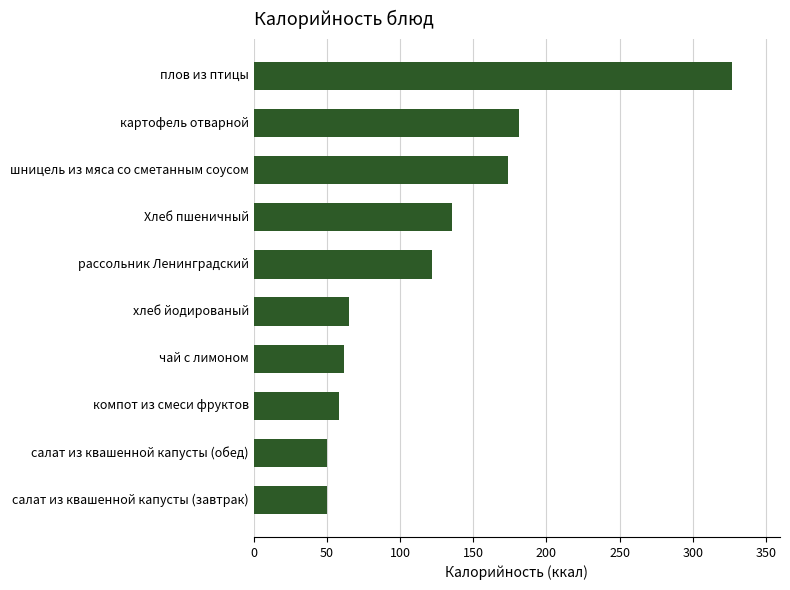

Reading bottom to top, transcribe all the data shown in this chart.

салат из квашенной капусты (завтрак)=50.4	салат из квашенной капусты (обед)=50.4	компот из смеси фруктов=58.0	чай с лимоном=62.0	хлеб йодированый=65.3	рассольник Ленинградский=121.5	Хлеб пшеничный=135.5	шницель из мяса со сметанным соусом=173.8	картофель отварной=181.5	плов из птицы=327.0